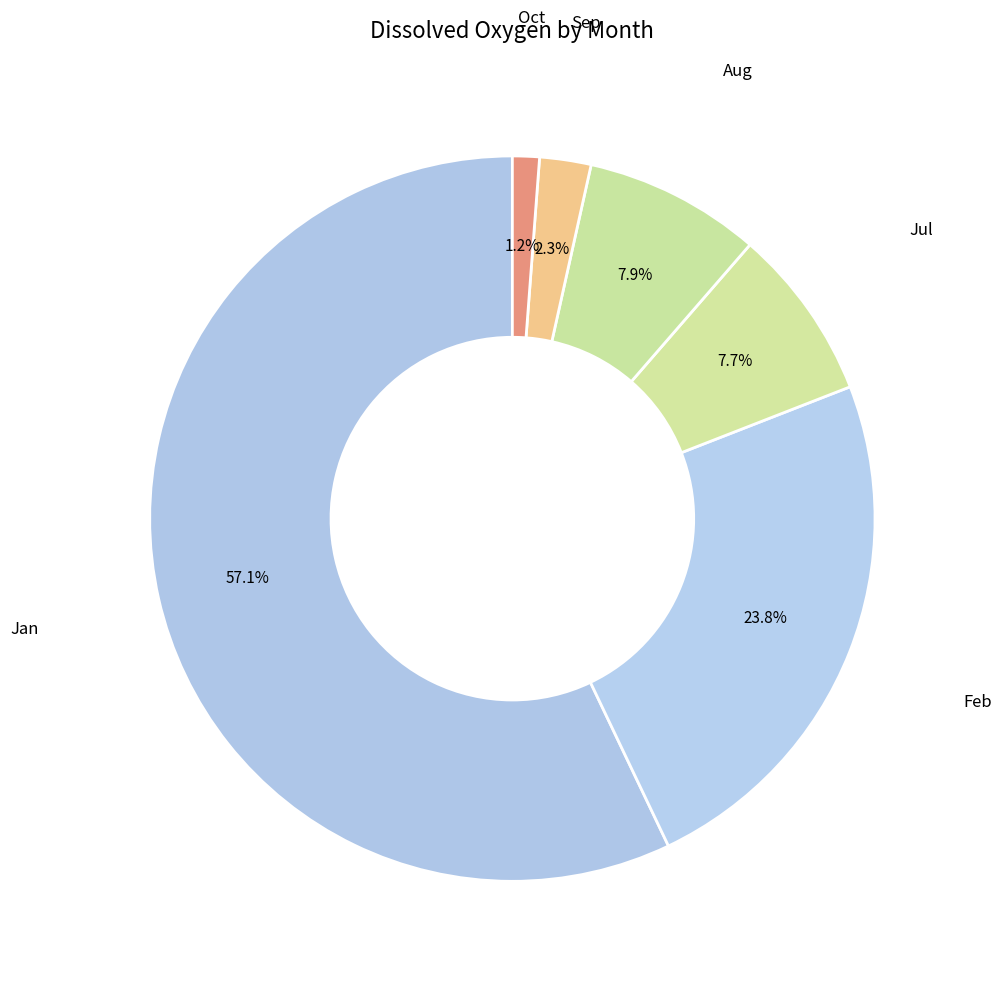

To the nearest percent, what is the average slice percentage?

17%